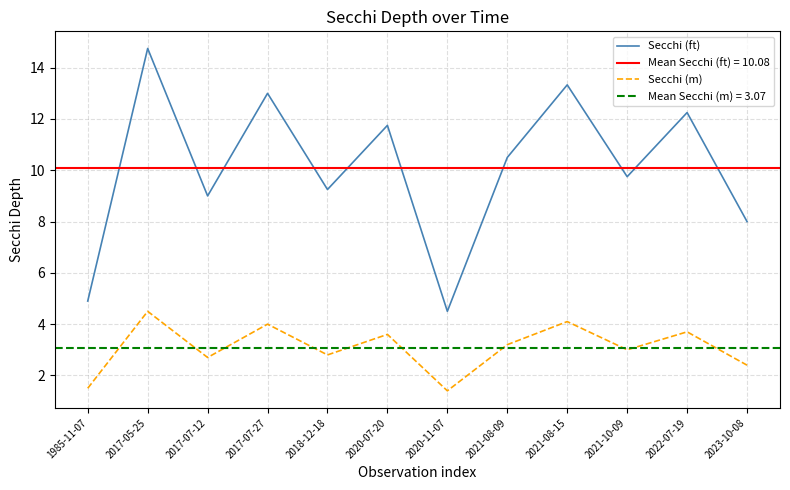

Which series has the largest total across all categories?

Secchi (ft)